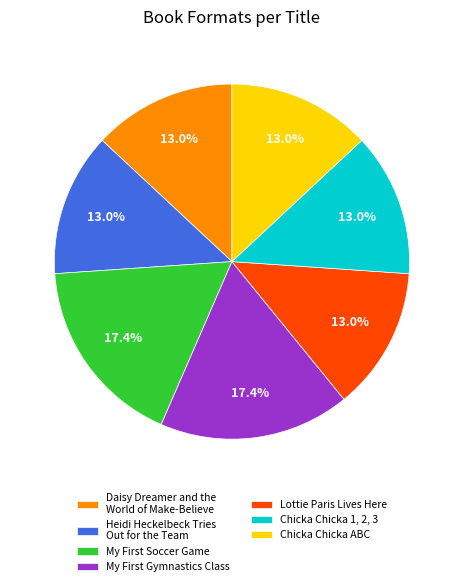

What portion of the pie excludes Heidi Heckelbeck Tries Out for the Team?

87.0%